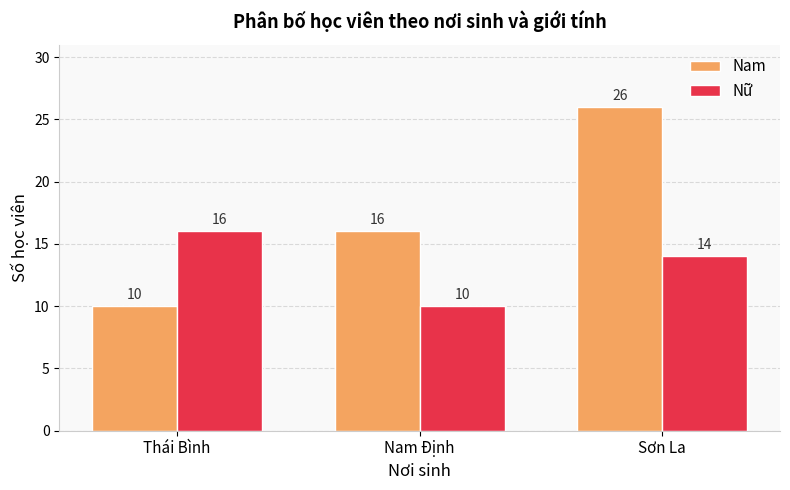

Rank the series by their maximum value, from lowest to highest.

Nữ, Nam